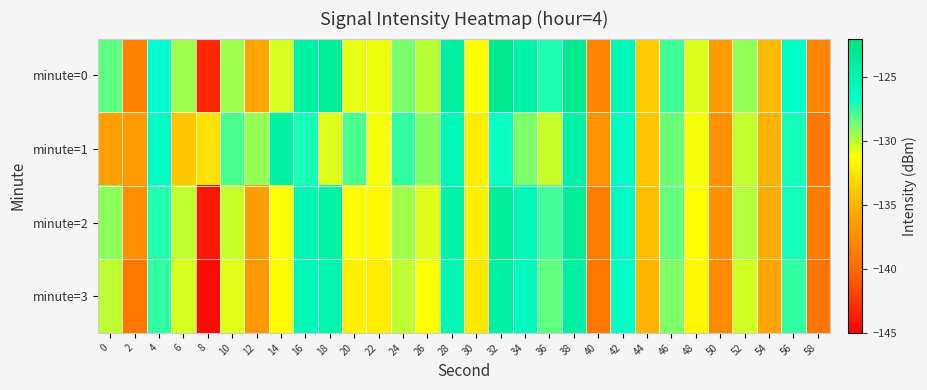

At which category is the sum across all series the highest?

38